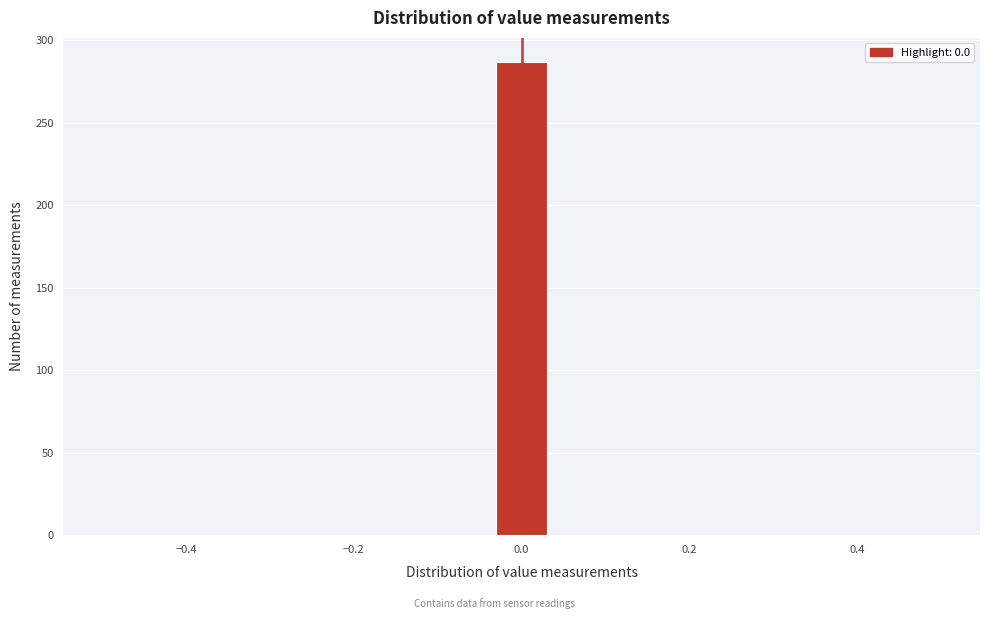

Read against the x-axis, roughly where is the centre of the tallest bar?

0.00